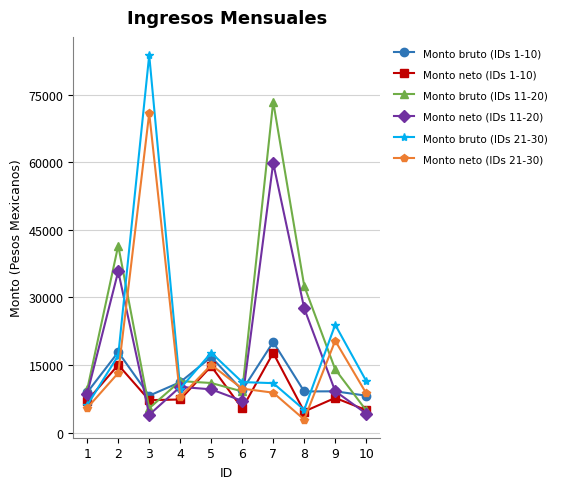

The value of Monto bruto (IDs 1-10) at 8 is 9139.5. True or false?

True